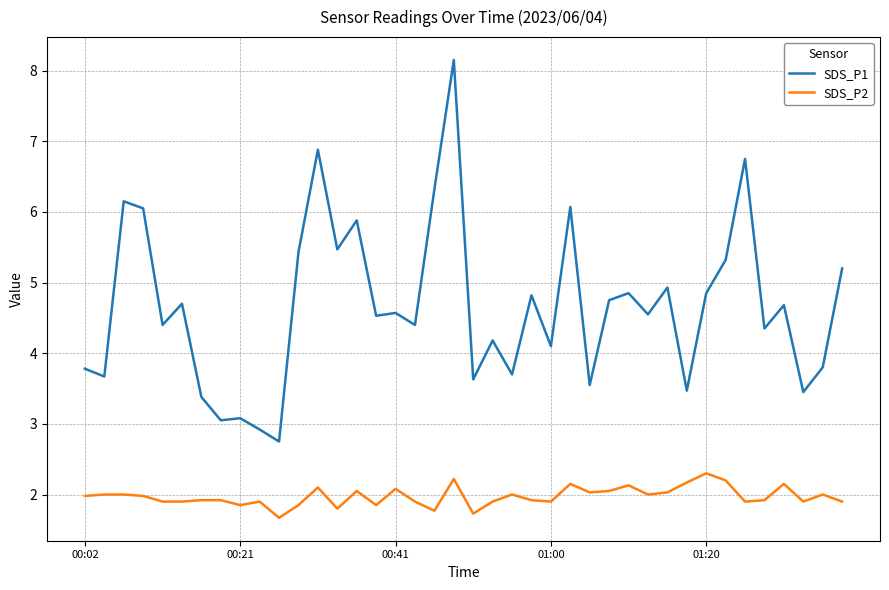

True or false: SDS_P1 and SDS_P2 cross at least once.

False